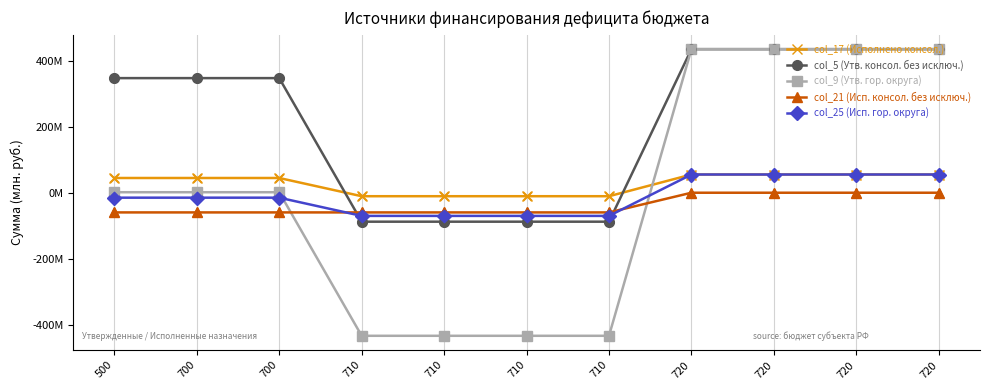

What is the total value across all series at 720?

981.7